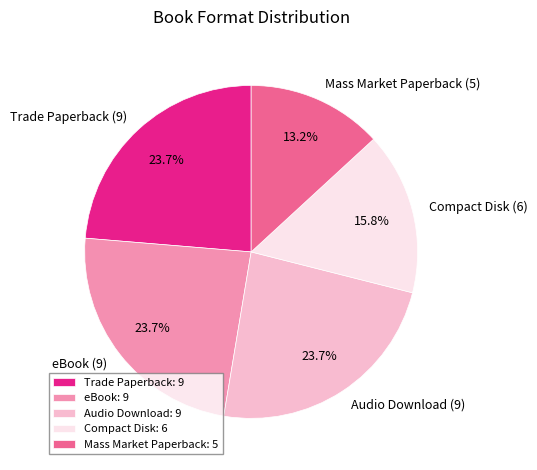

How much of the chart is everything except eBook?

76.3%